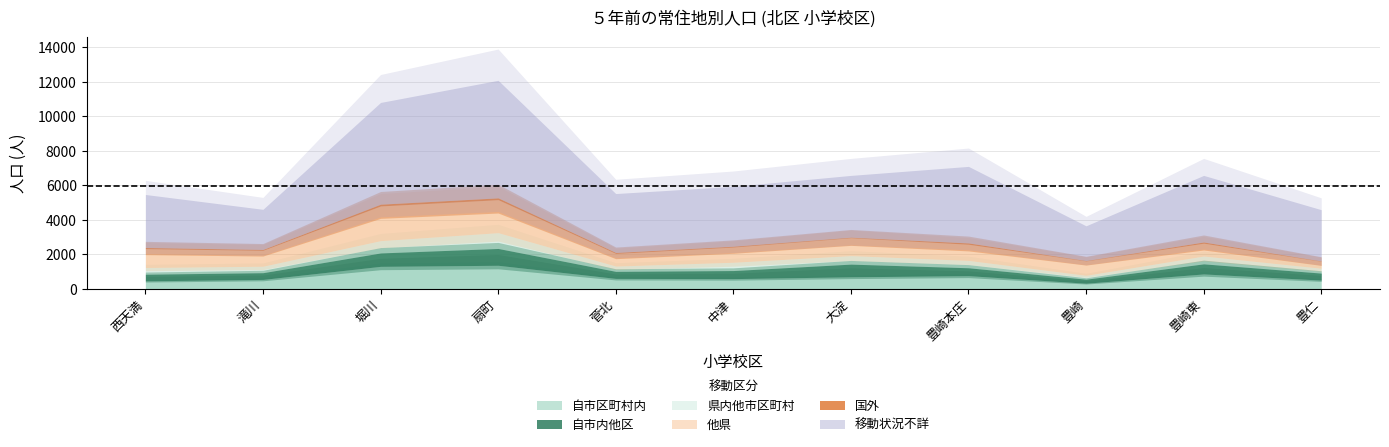

Which category has the lowest value in the 他県 series?

豊仁